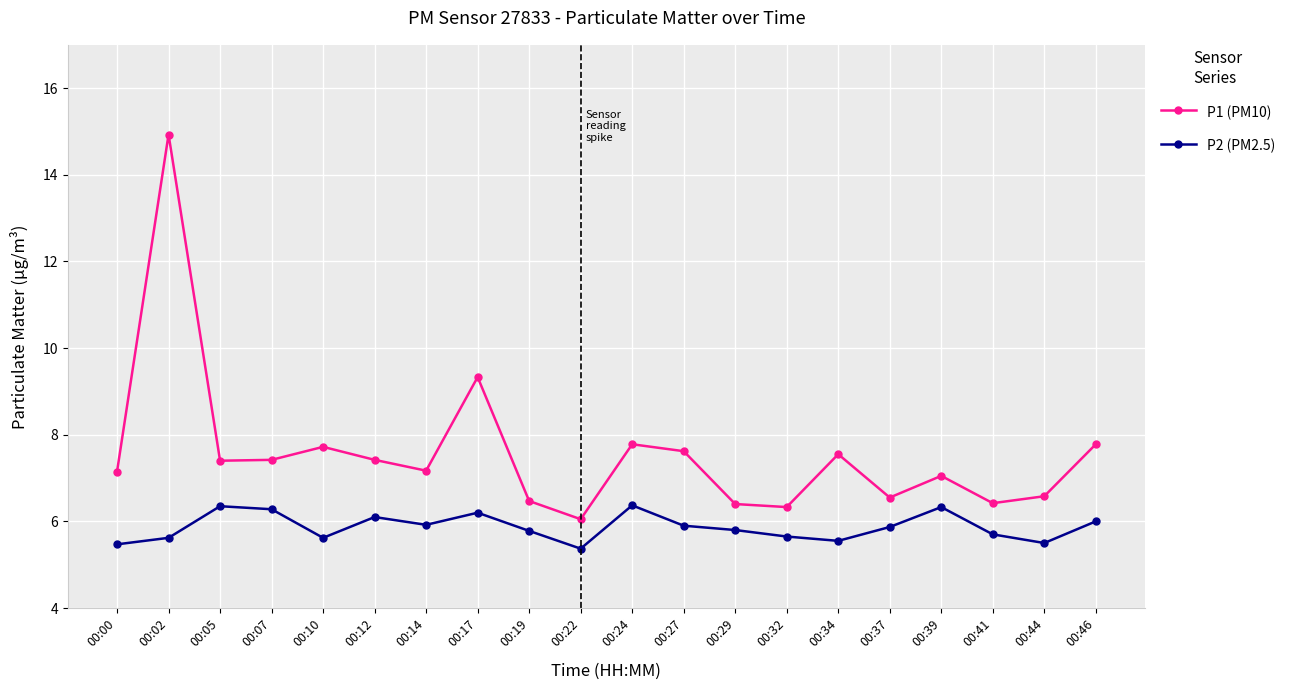

Rank the series by their maximum value, from highest to lowest.

P1 (PM10), P2 (PM2.5)